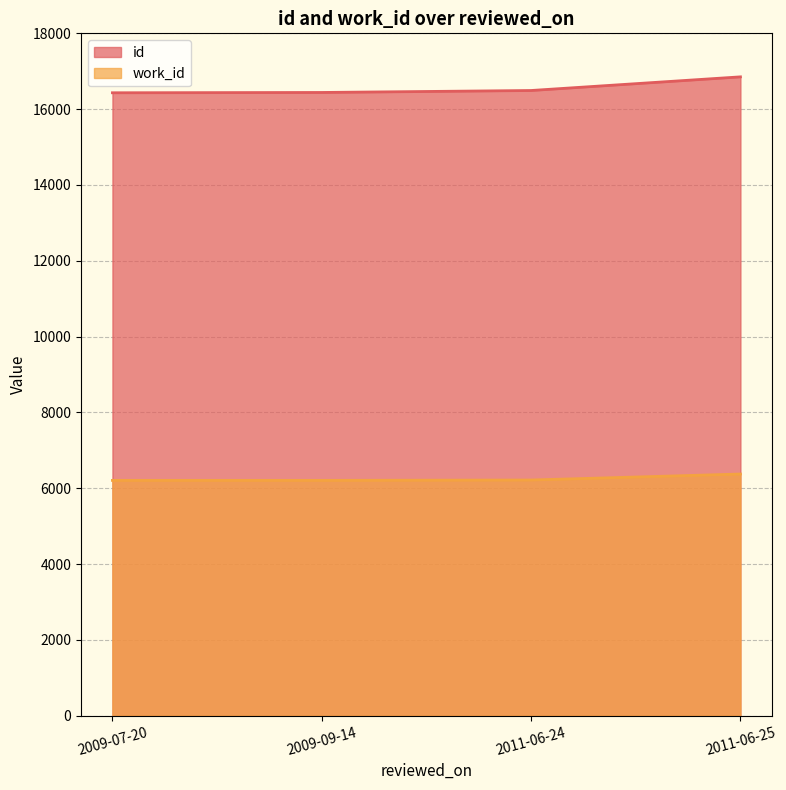

What is the total value across all series at 2009-07-20?

22639